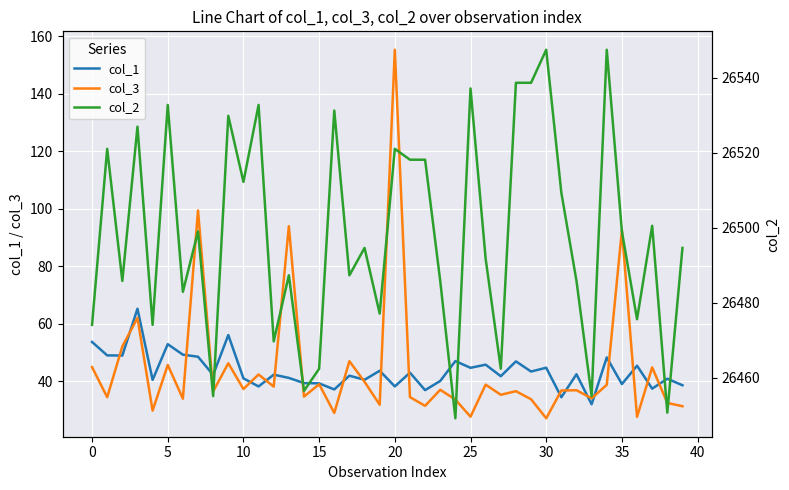

What are all the series names shown in the legend?

col_1, col_3, col_2